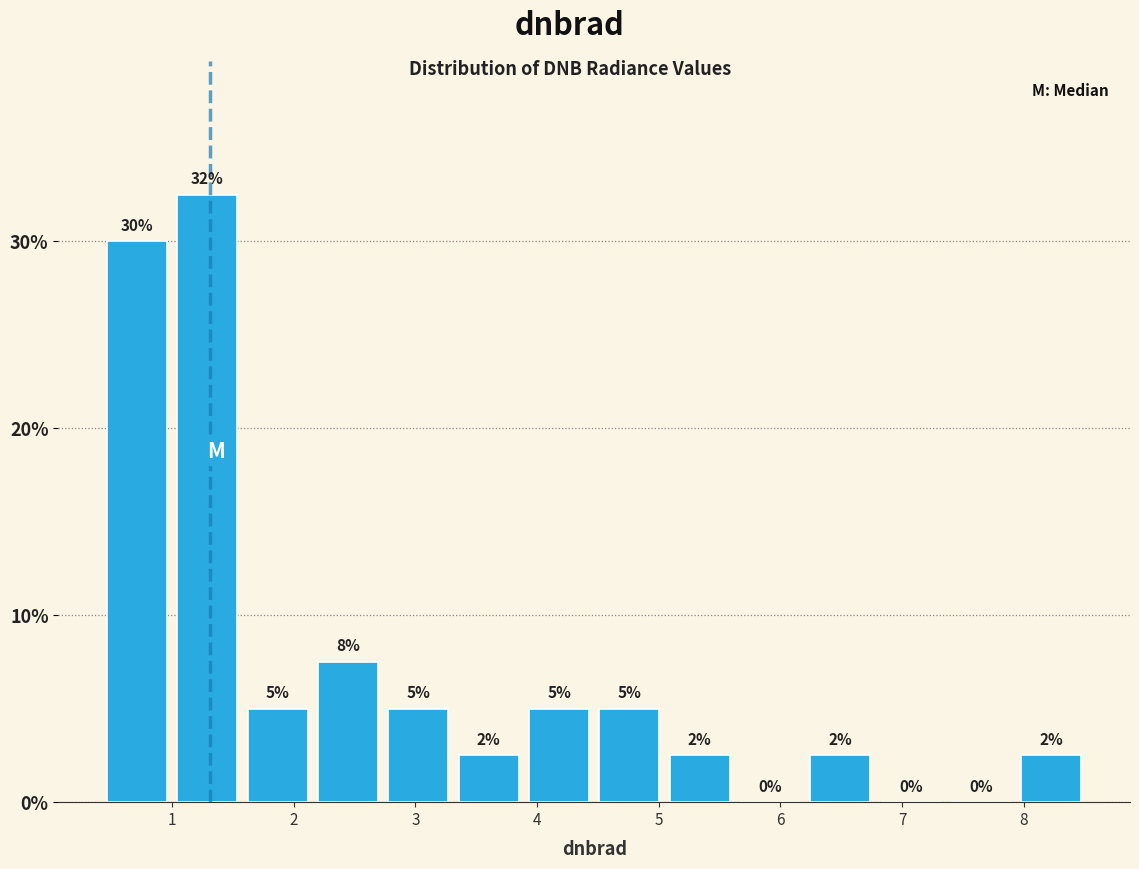

Over which range of the x-axis is the bar tallest?

1.0 to 1.6